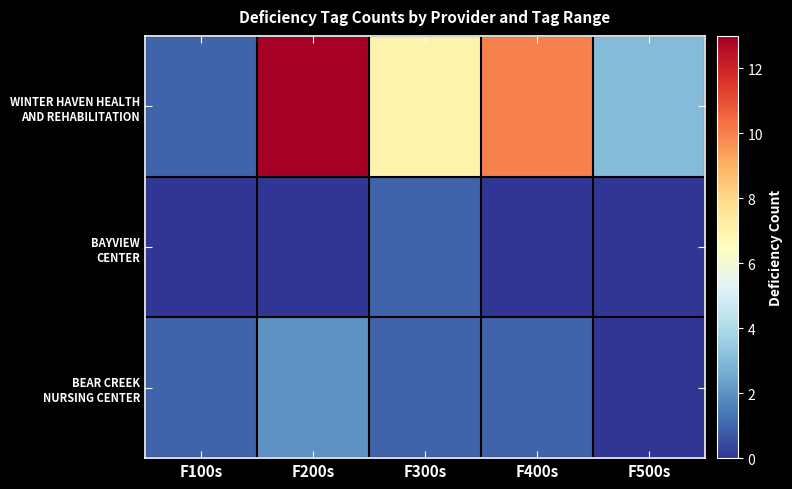

At how many categories does at least one series exceed 5?

3